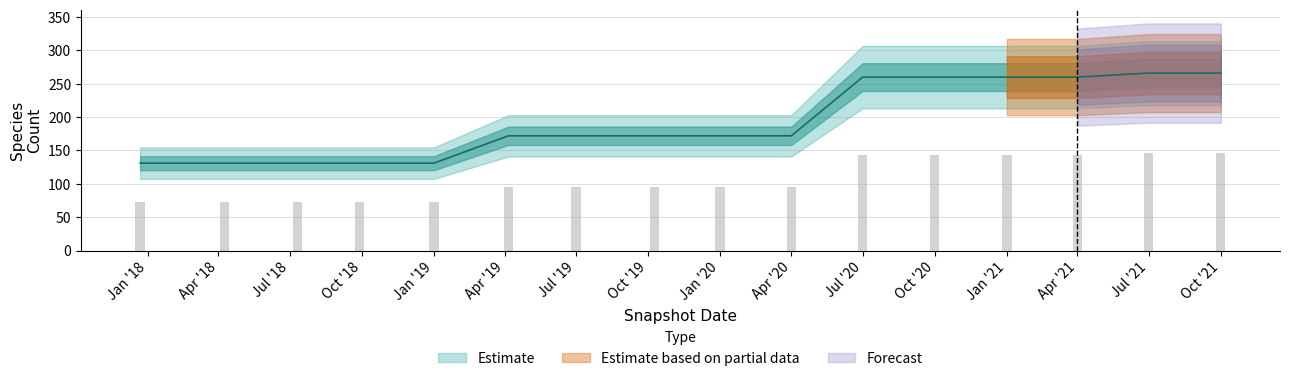

The value at Apr '20 is 63. True or false?

False